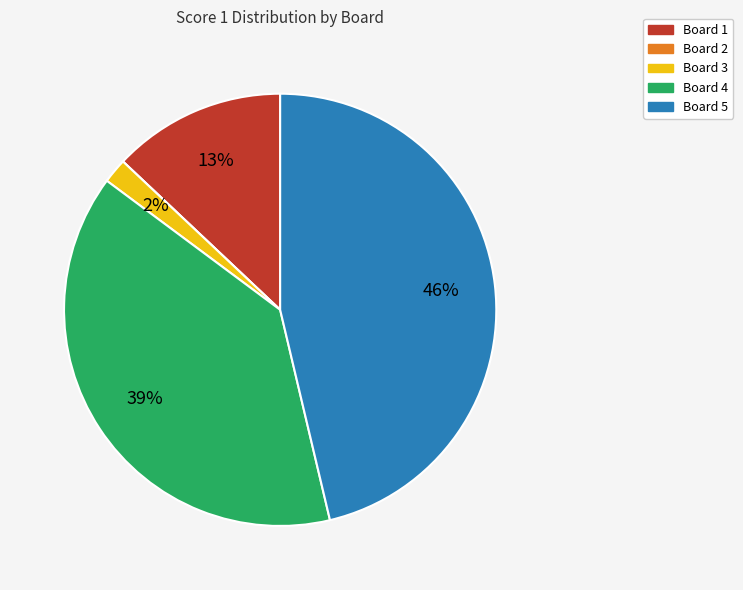

The Board 4 slice represents 27% of the pie. True or false?

False